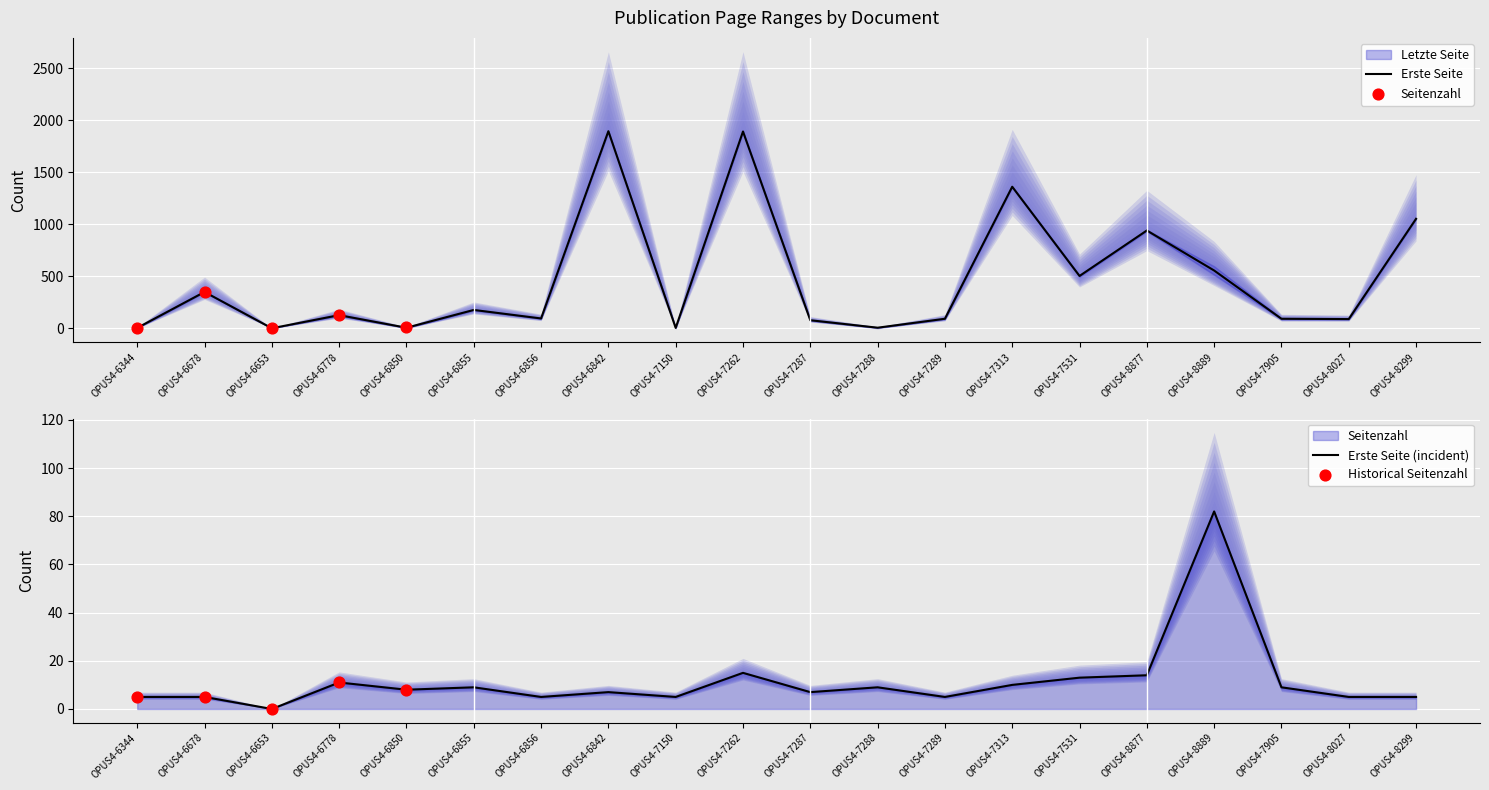

Which series reaches the minimum Y coordinate?

Letzte Seite